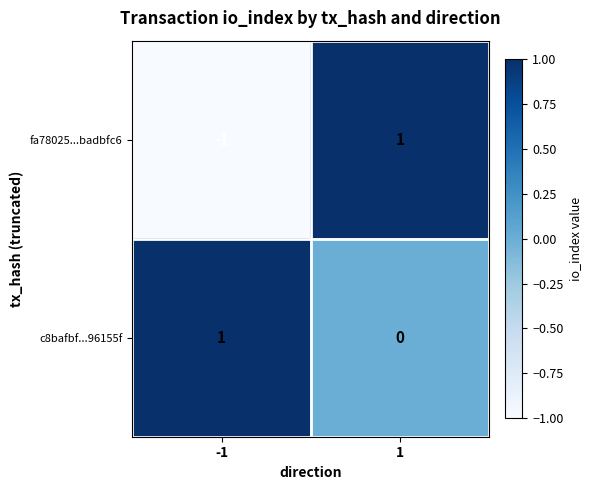

Rank the categories by c8bafbf...96155f value from lowest to highest.

1, -1